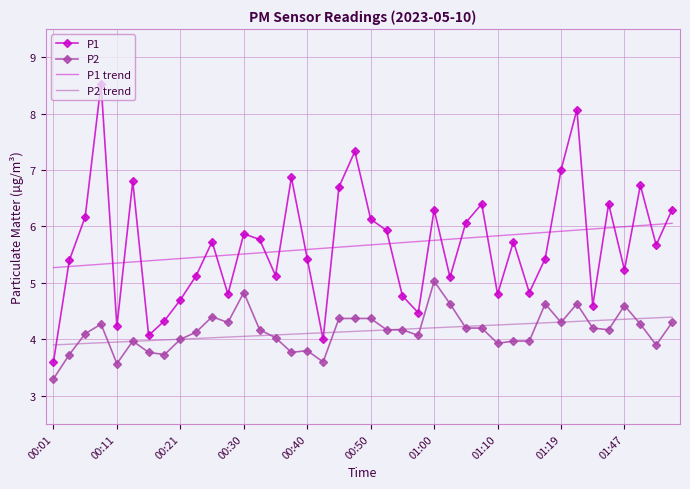

Rank the series by their maximum value, from highest to lowest.

P1, P1 trend, P2, P2 trend